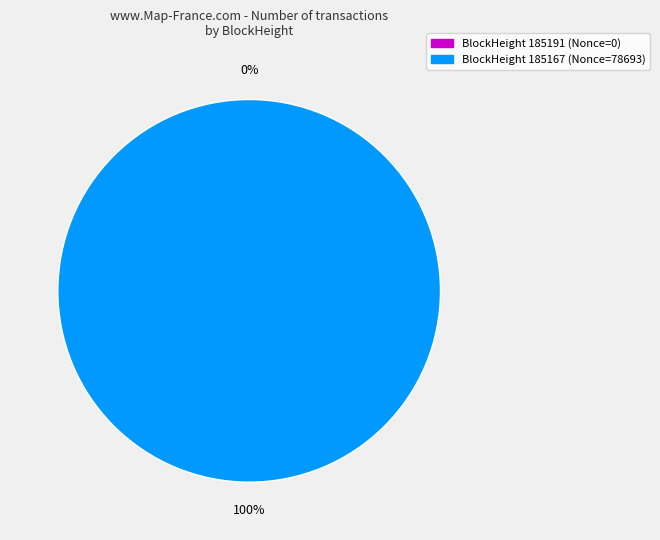

How many slices are in this pie chart?

2